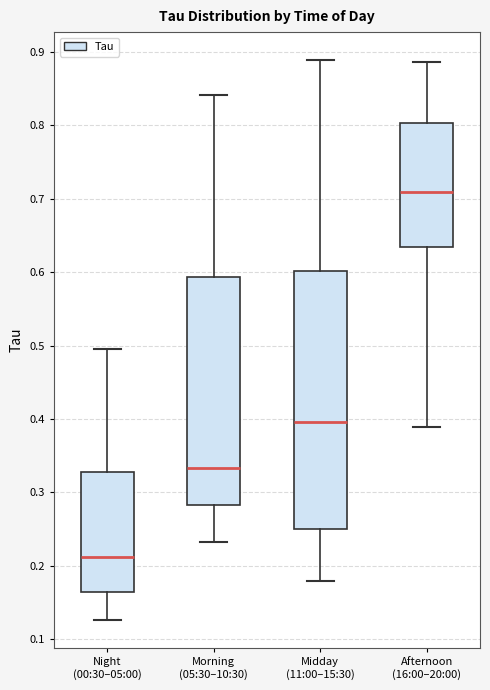

Comparing the boxes themselves (not the whiskers), which one is the tallest?

Midday (11:00–15:30)